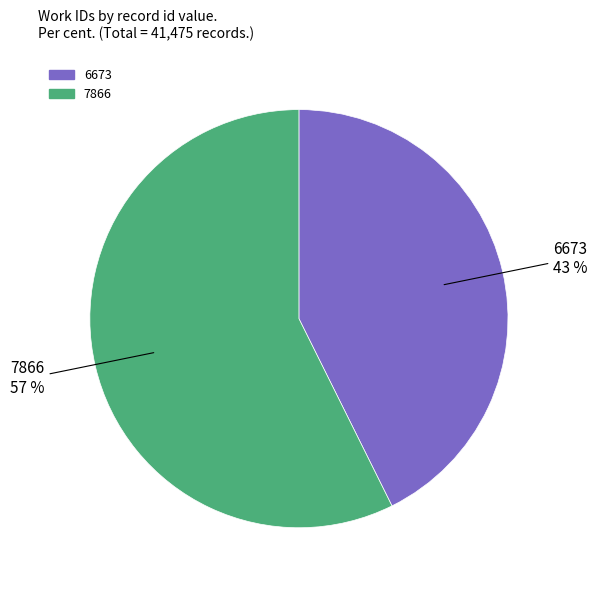

Do 7866 and 6673 together represent more than half of the pie?

Yes